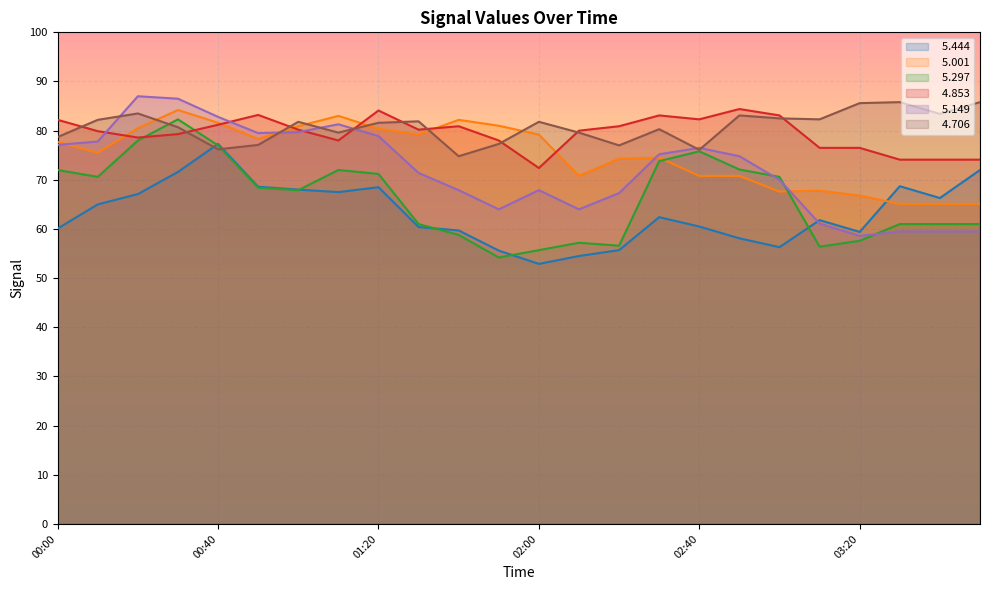

What is the label of the 12th point from the left?

01:50